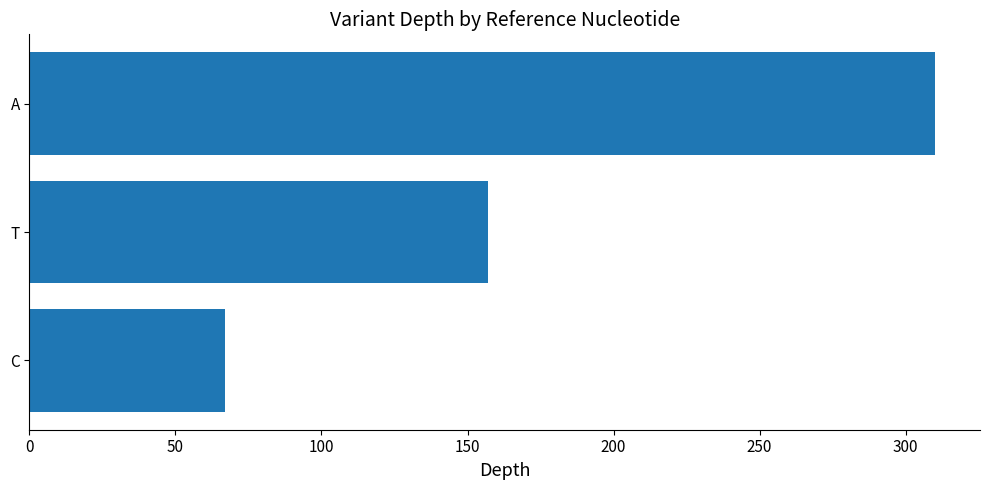

The value at T is 219. True or false?

False